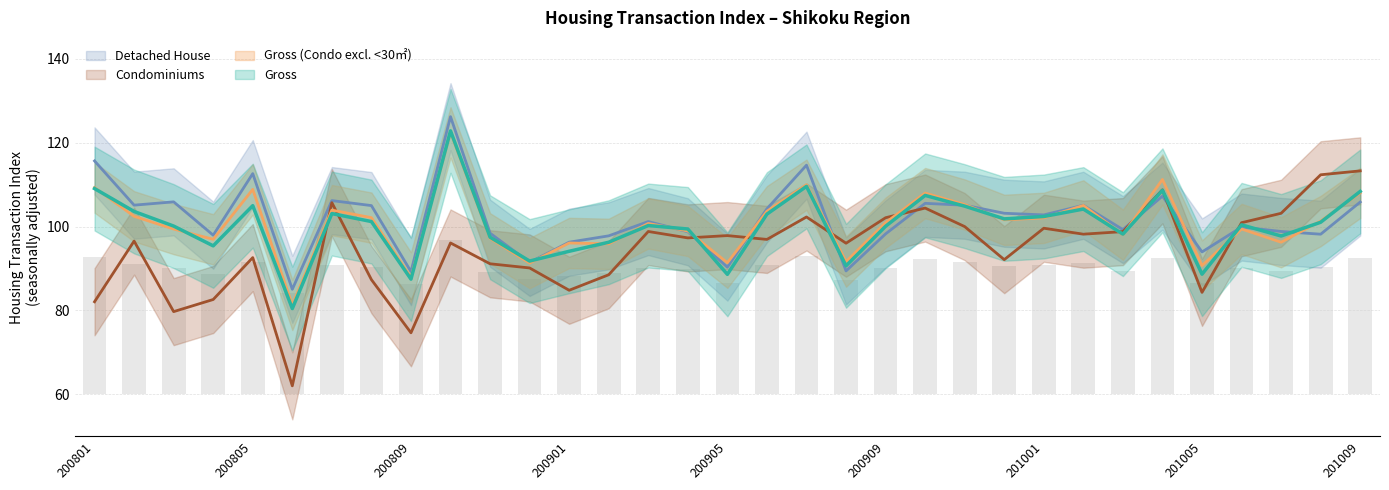

Rank the series by their maximum value, from lowest to highest.

Condominiums, Gross_condo_excl, Gross, Detached House